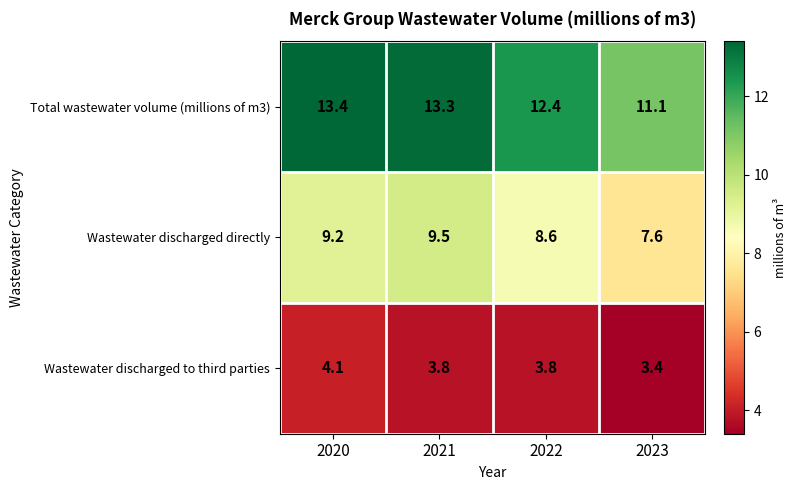

Rank the series at 2020 from highest to lowest value.

Total wastewater volume (millions of m3), Wastewater discharged directly, Wastewater discharged to third parties